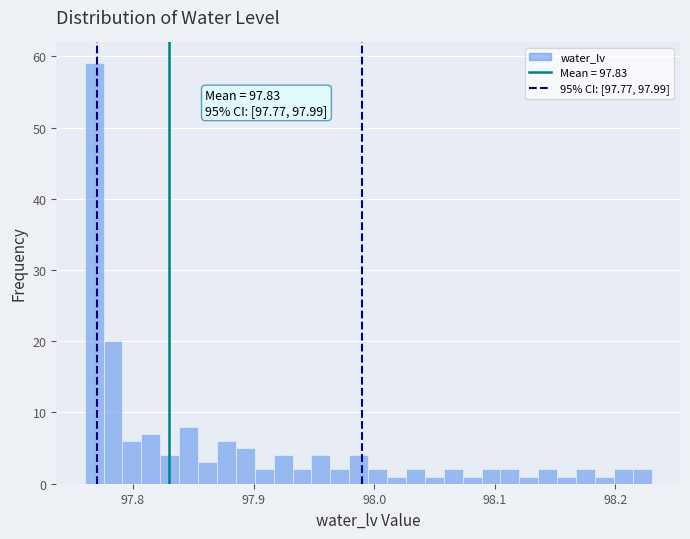

Around what value on the x-axis is the tallest bar? Give the approximate position of its centre, as read against the axis.

97.77